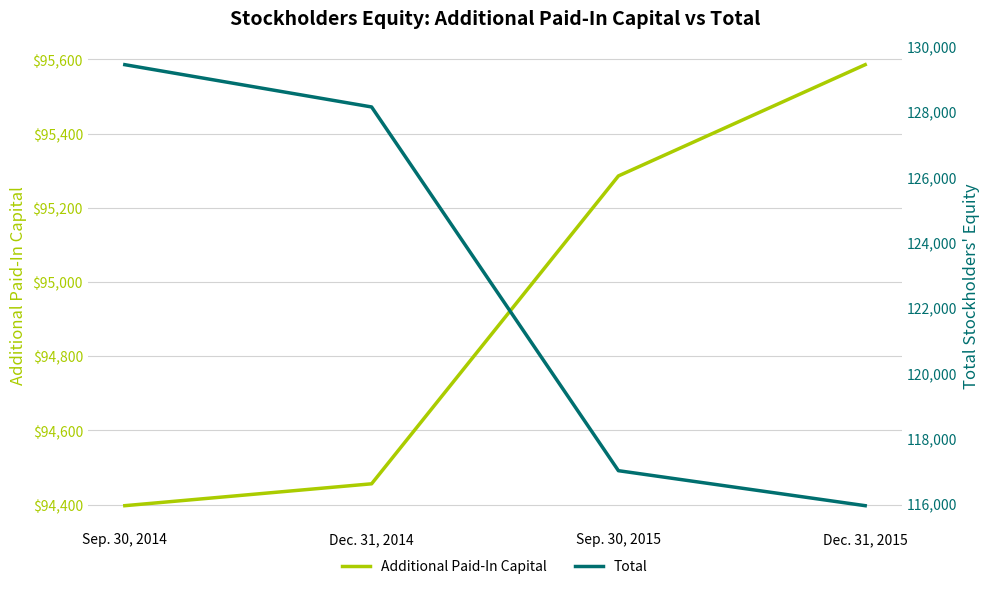

List the series in order of their peak value, highest first.

Total, Additional Paid-In Capital